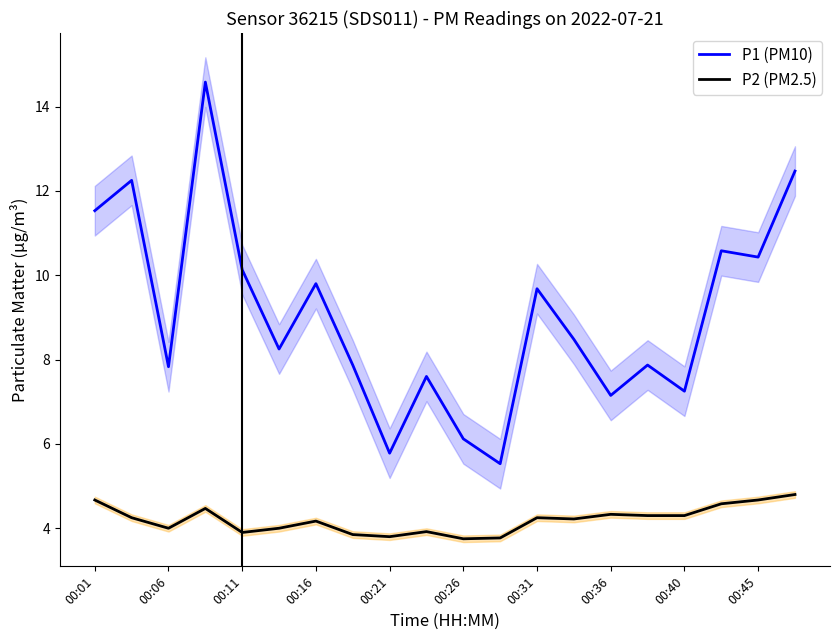

What is the average value of the P2 (PM2.5) series?

4.2